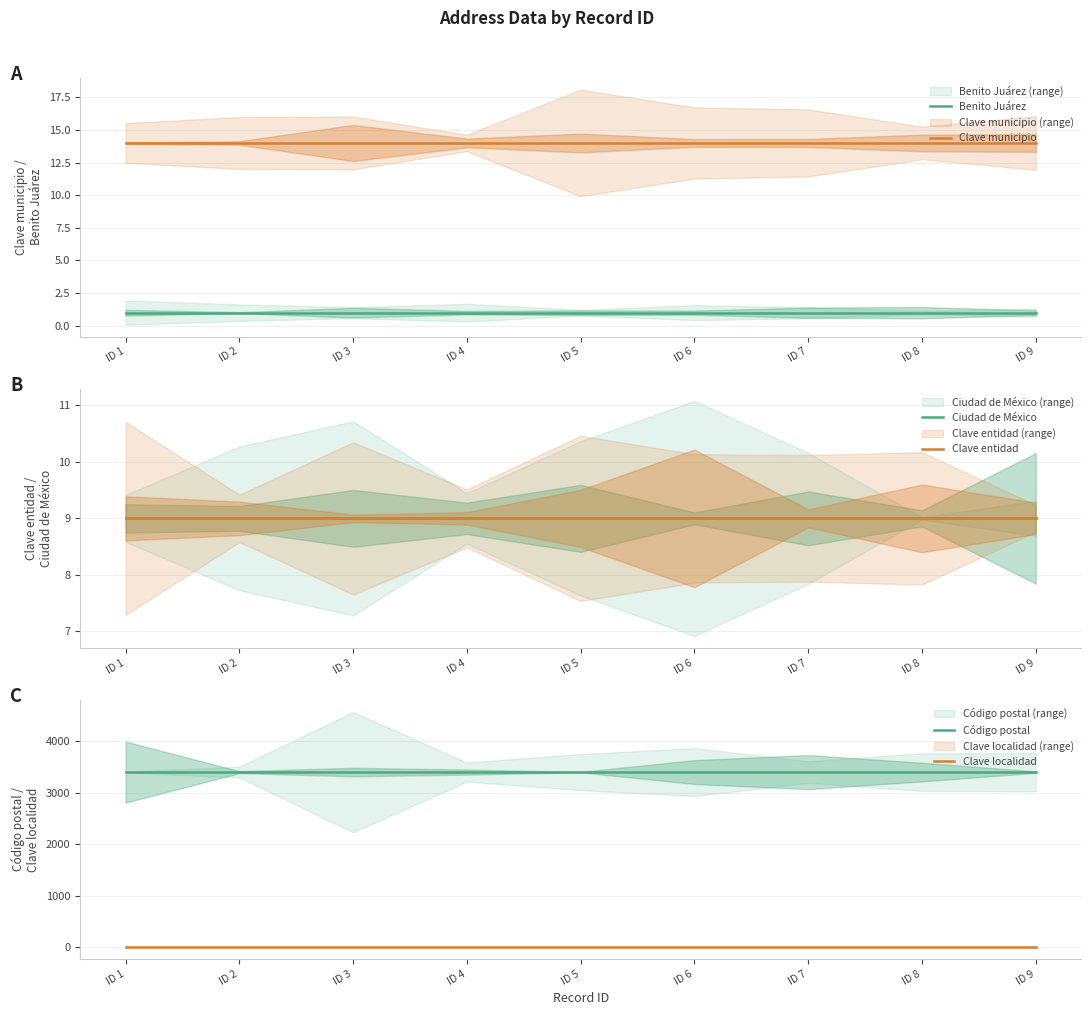

What is the average value of the Benito Juárez series?

1